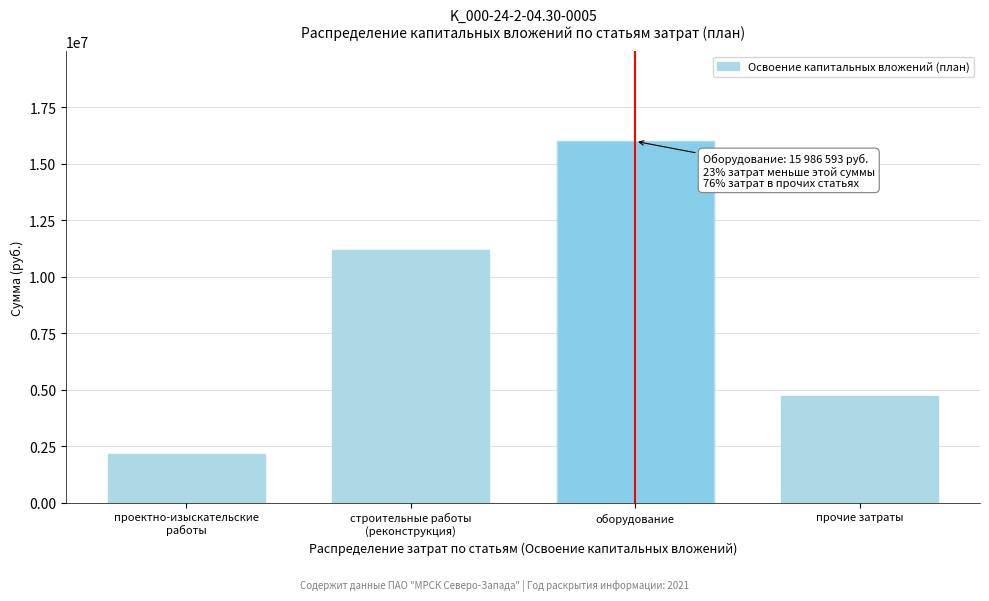

What is the value of the 2nd bar from the left?

11161810.6